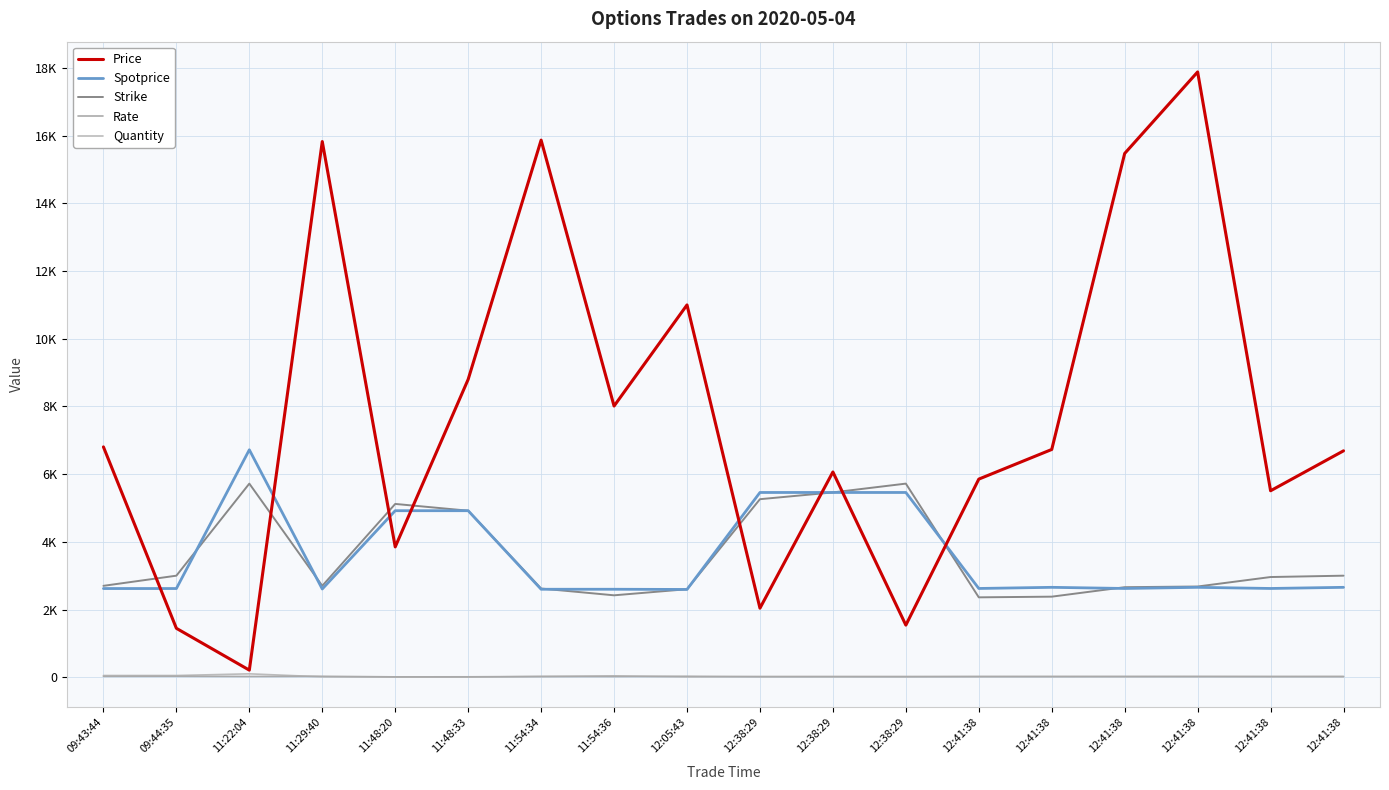

Does the chart display data point markers on the line(s)?

No